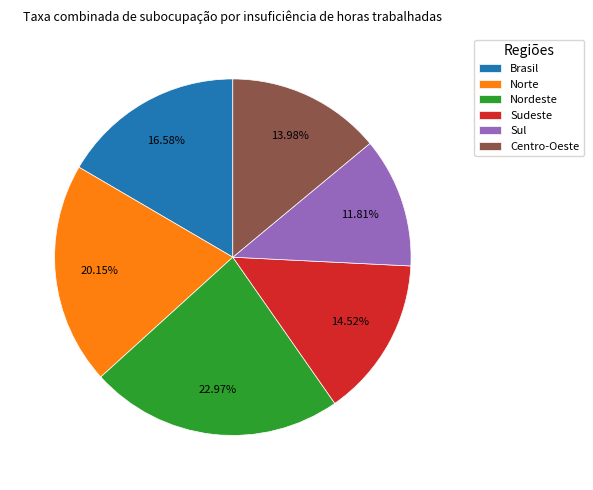

Does Sudeste account for over 50% of the chart?

No